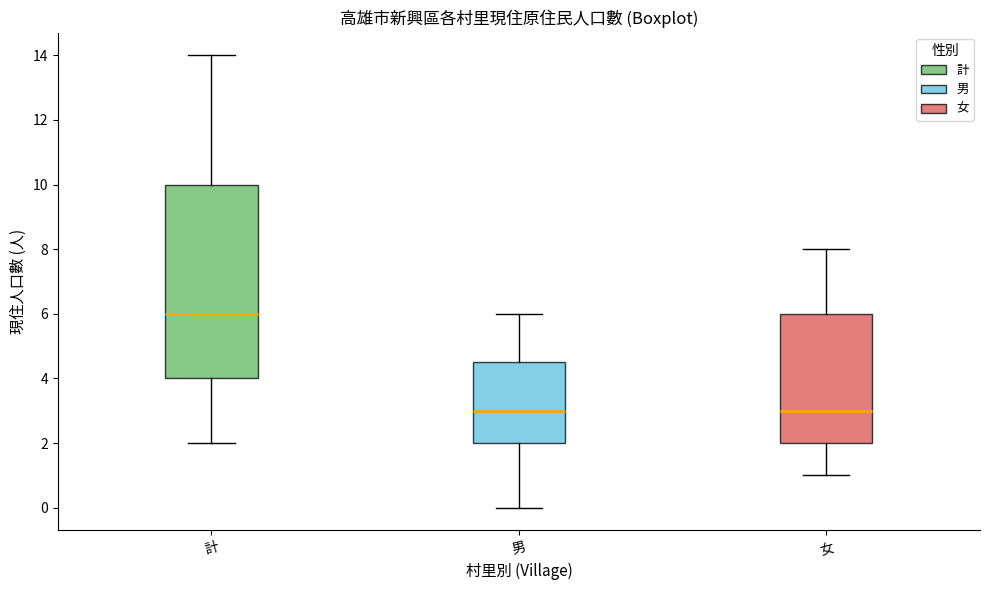

Reading left to right, read every box against the y-axis: the position of its median line, the range the box covers, and the ends of its whiskers. The values are not printed on the chart, so give them approximately, as read against the axis.

計: median 6.0, box 4.0 to 10.0, whiskers 2.0 to 14.0
男: median 3.0, box 2.0 to 4.6, whiskers 0.0 to 6.0
女: median 3.0, box 2.0 to 6.0, whiskers 1.0 to 8.0